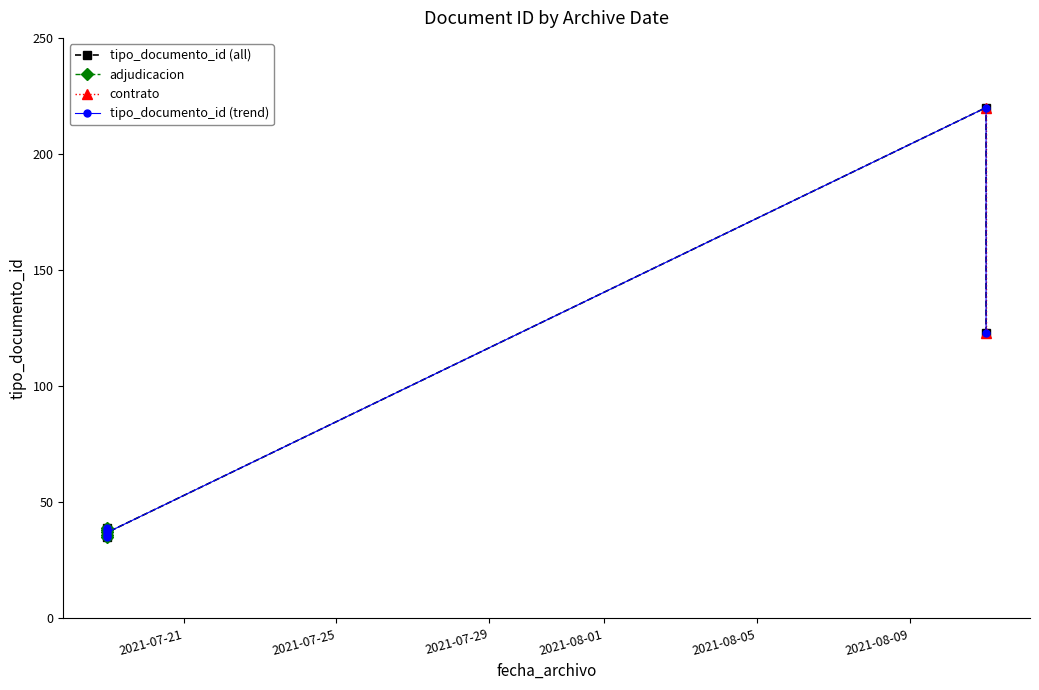

Count the number of values greater than 38.

3